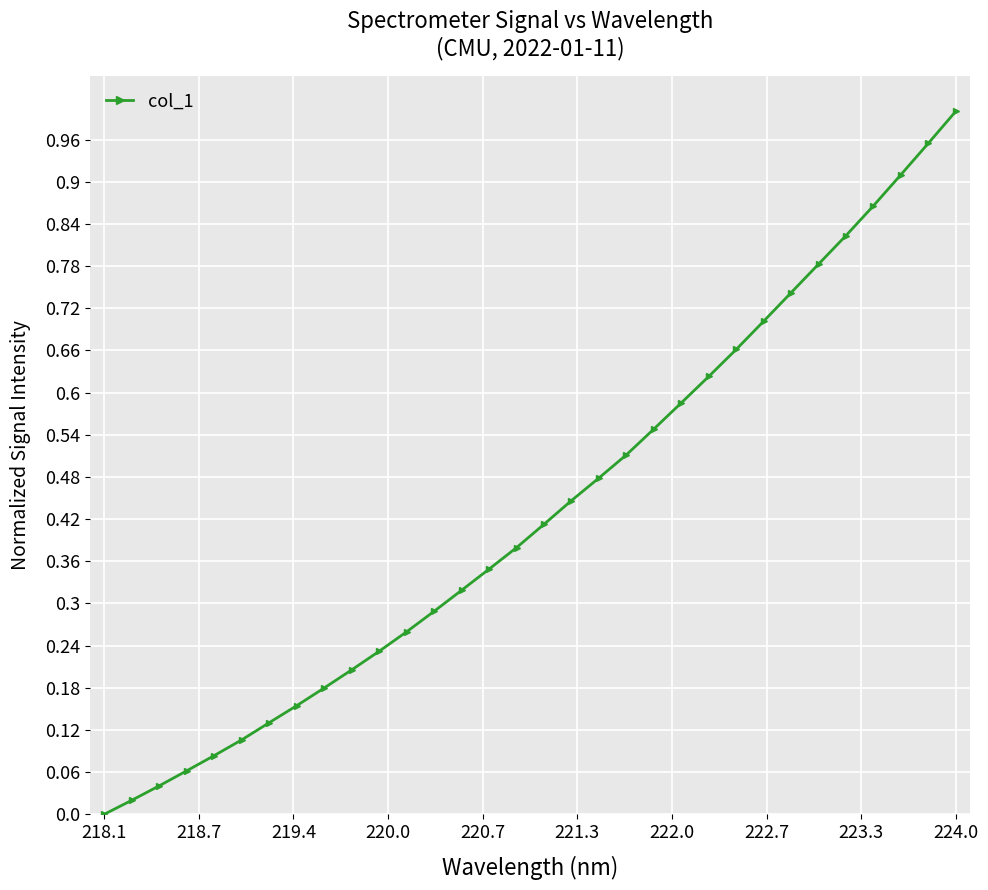

Count the number of categories in the chart.

32